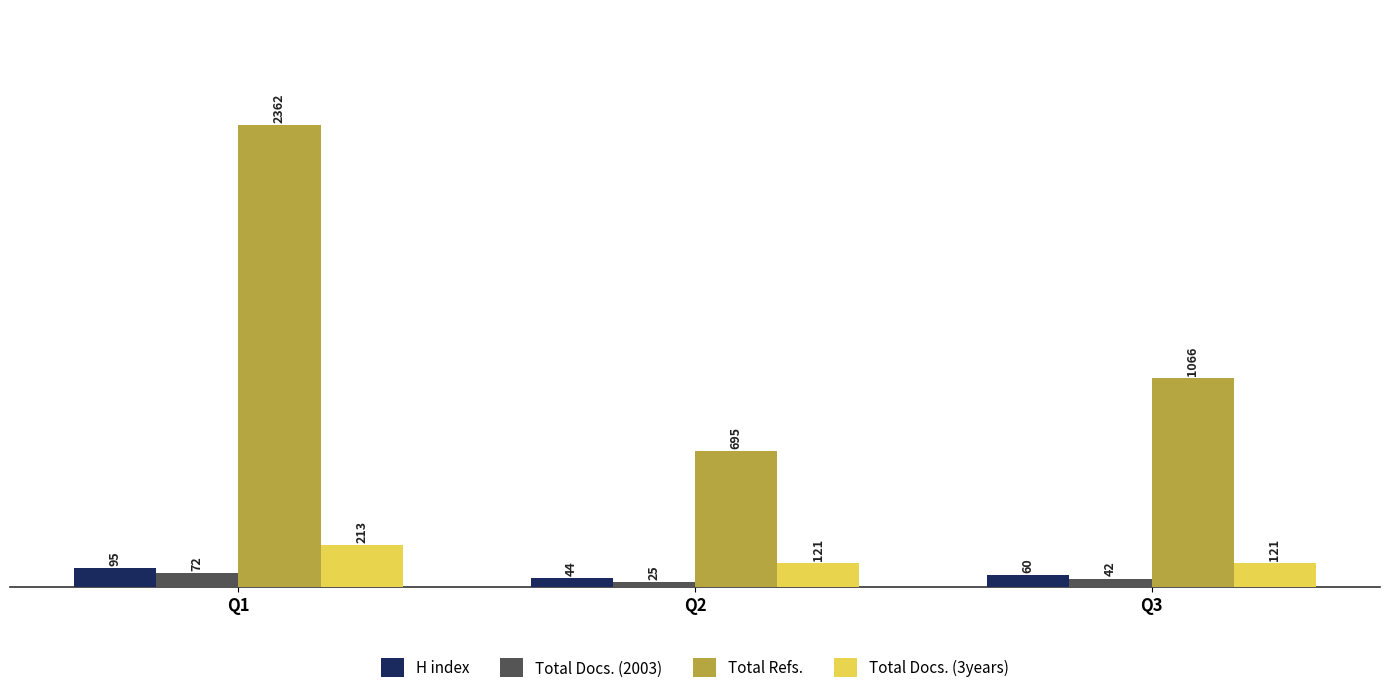

What is the average value of the Total Docs. (2003) series?

46